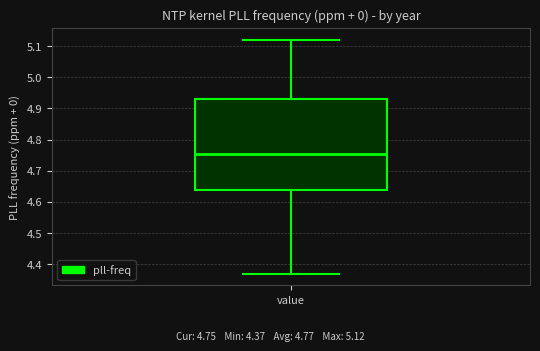

Where does the lower whisker of the box for value end on the y-axis? The values are not printed on the chart, so give them approximately, as read against the axis.

4.37